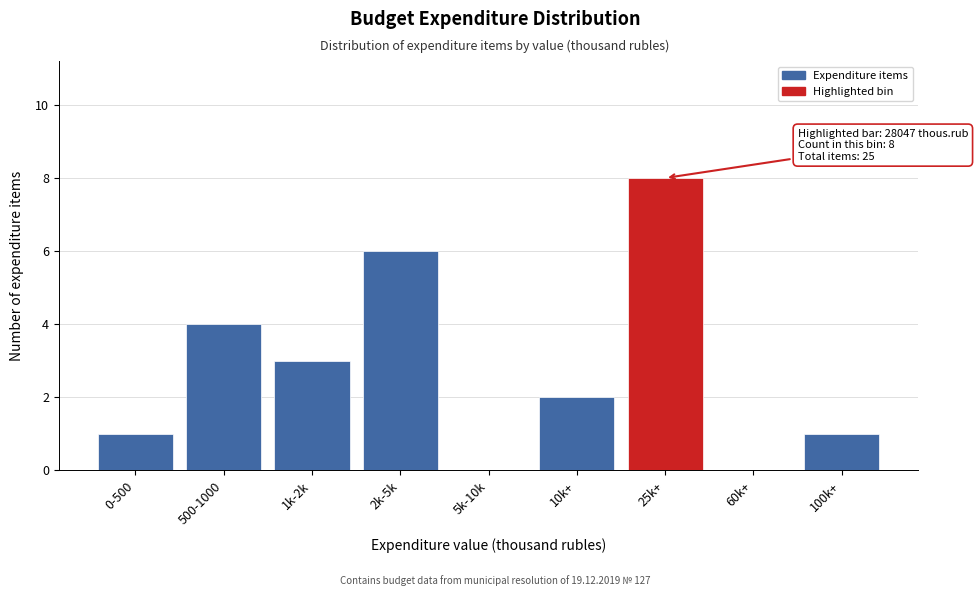

Reading left to right, extract all data points from this chart.

0-500=1	500-1000=4	1k-2k=3	2k-5k=6	5k-10k=0	10k+=2	25k+=8	60k+=0	100k+=1